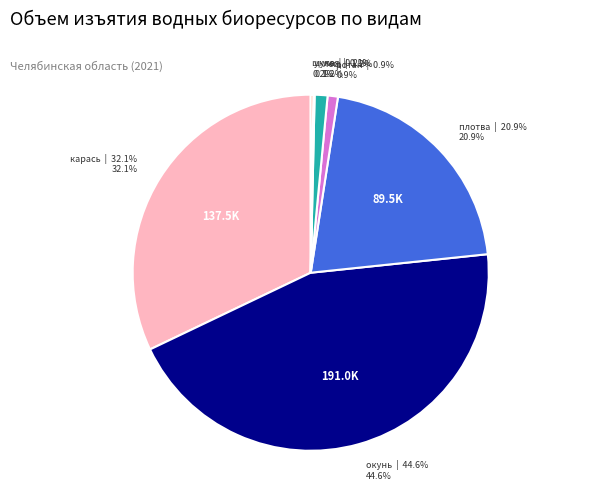

The лещ slice represents 11% of the pie. True or false?

False